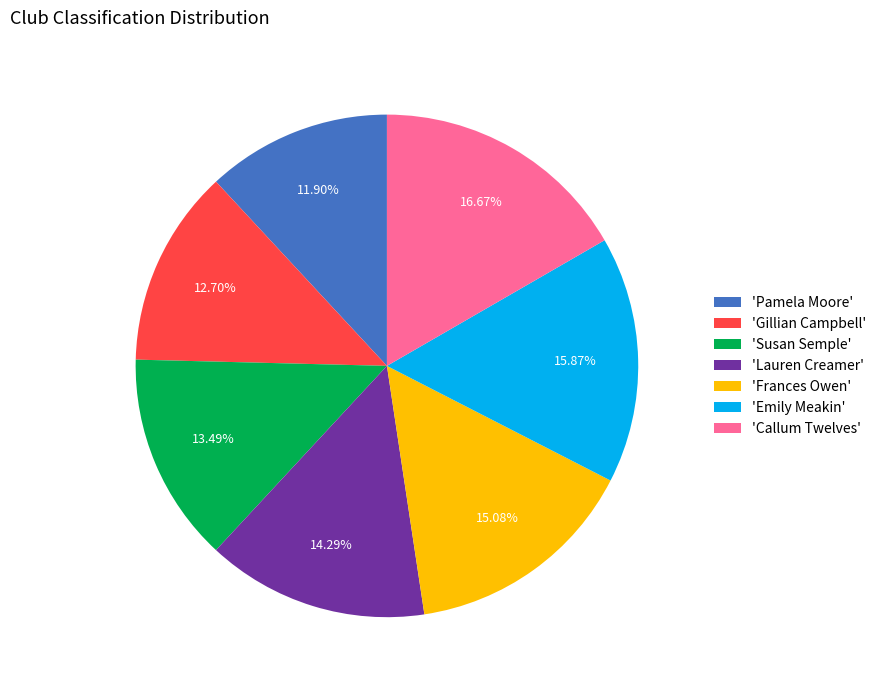

Do 'Pamela Moore' and 'Gillian Campbell' together represent more than half of the pie?

No